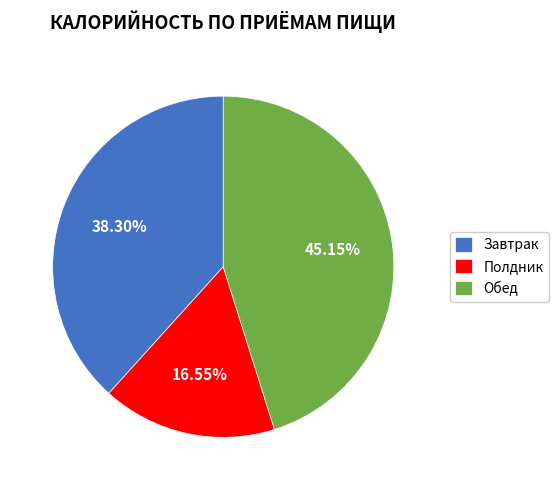

Does Обед represent more than half of the total?

No